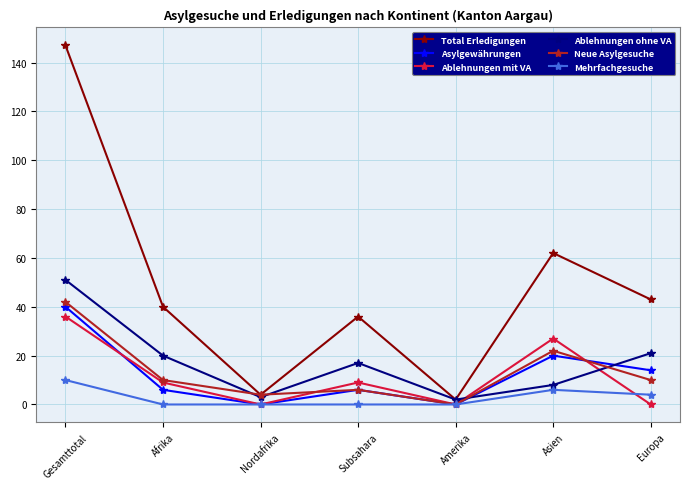

Count the Mehrfachgesuche values in the range 0 to 6.

6